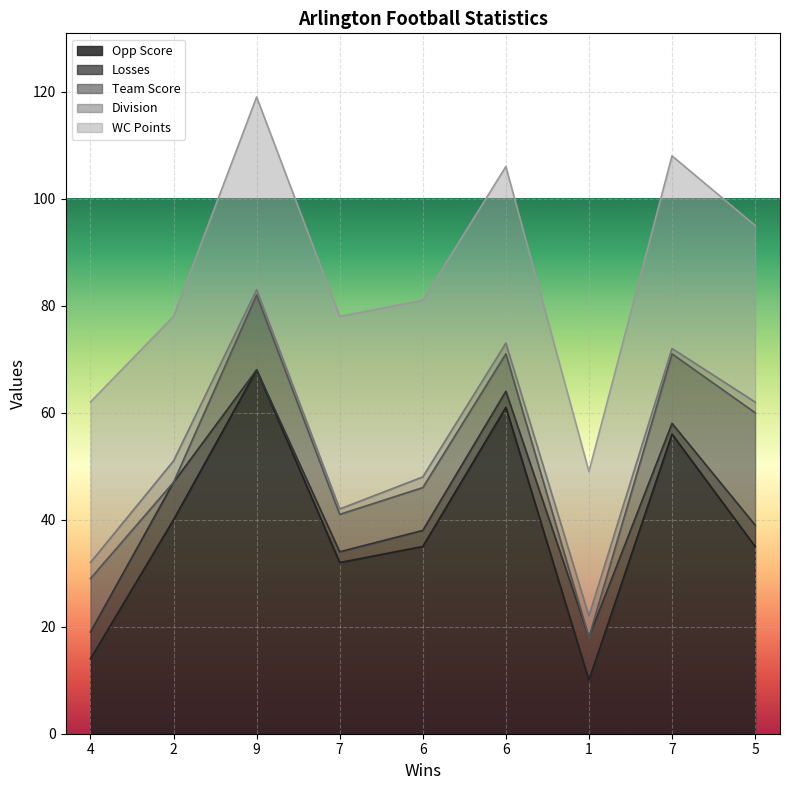

What is the label of the 5th point from the left?

6